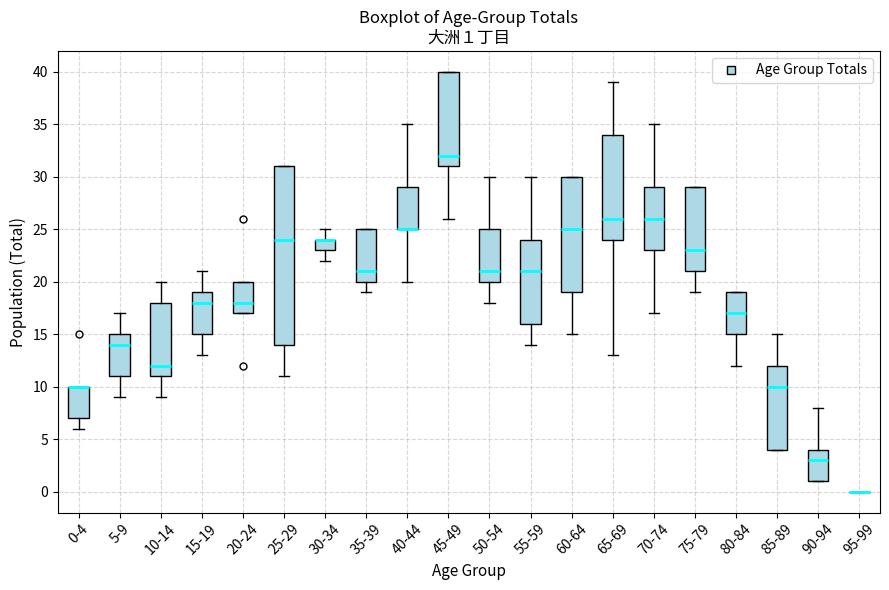

Comparing the boxes themselves (not the whiskers), which one is the tallest?

25-29